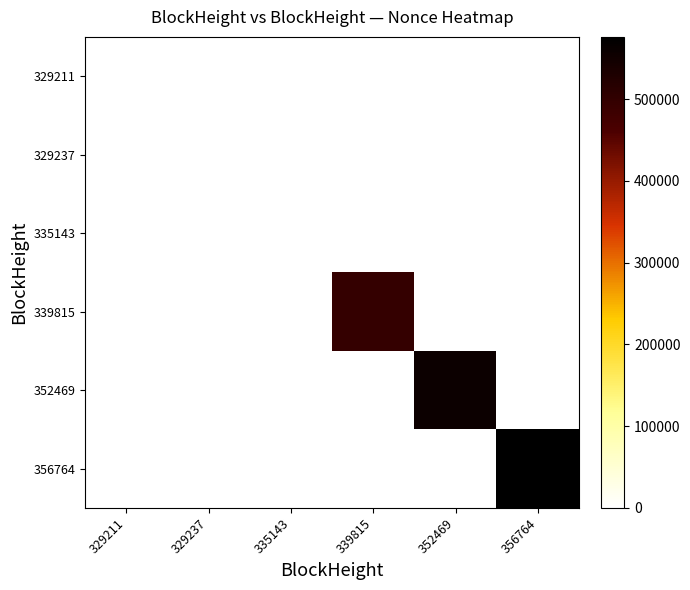

Which series has the largest range (max minus min)?

356764